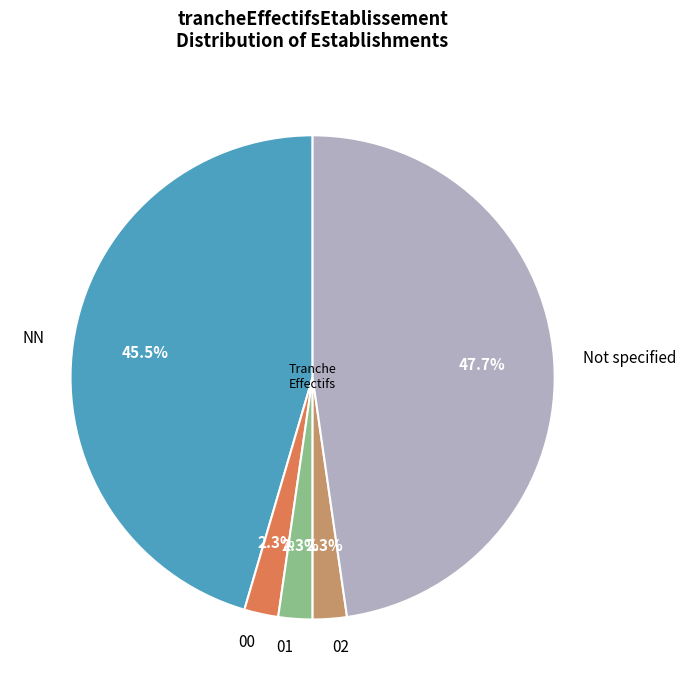

Which has a higher value, NN or 00?

NN